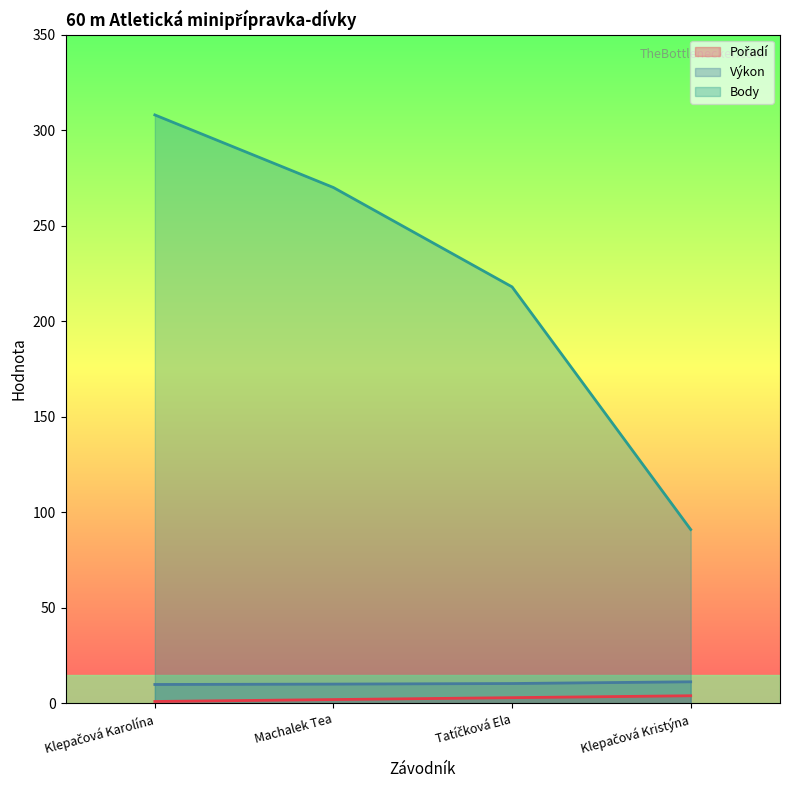

How many values in the Výkon series are below 10?

1